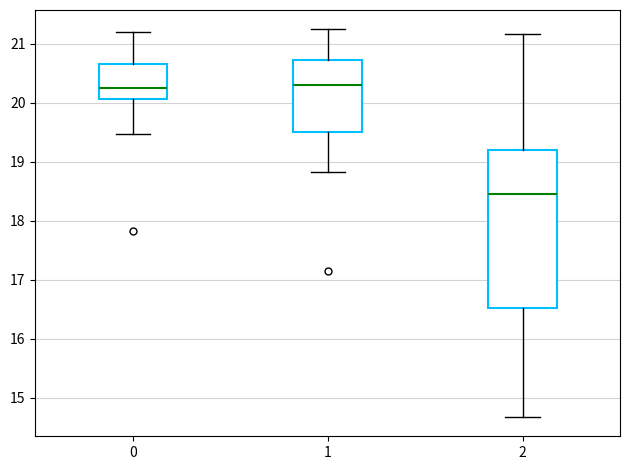

Comparing the boxes themselves (not the whiskers), which one is the tallest?

2